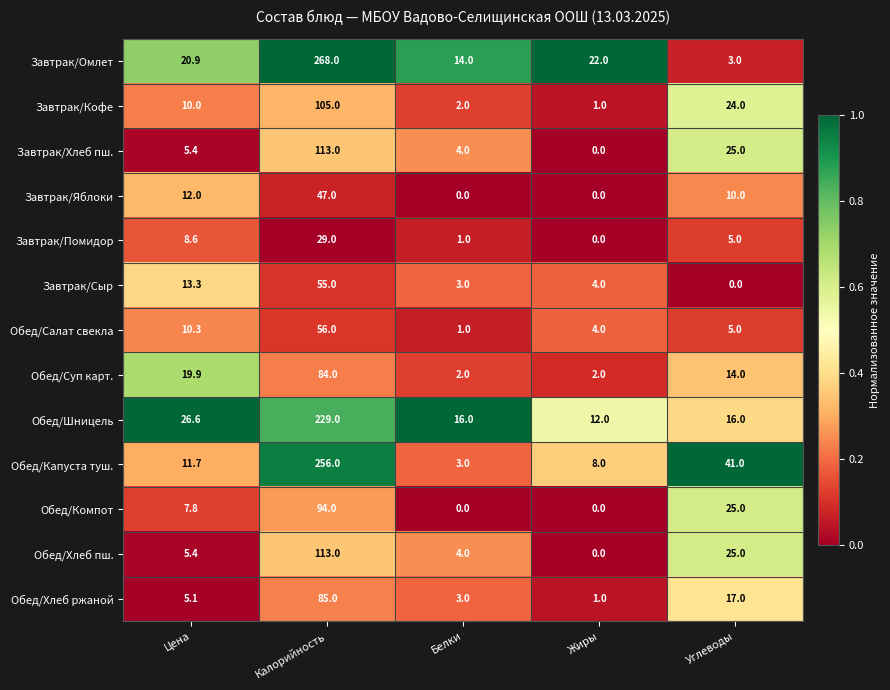

At which label does Обед/Салат свекла first exceed 5?

Цена